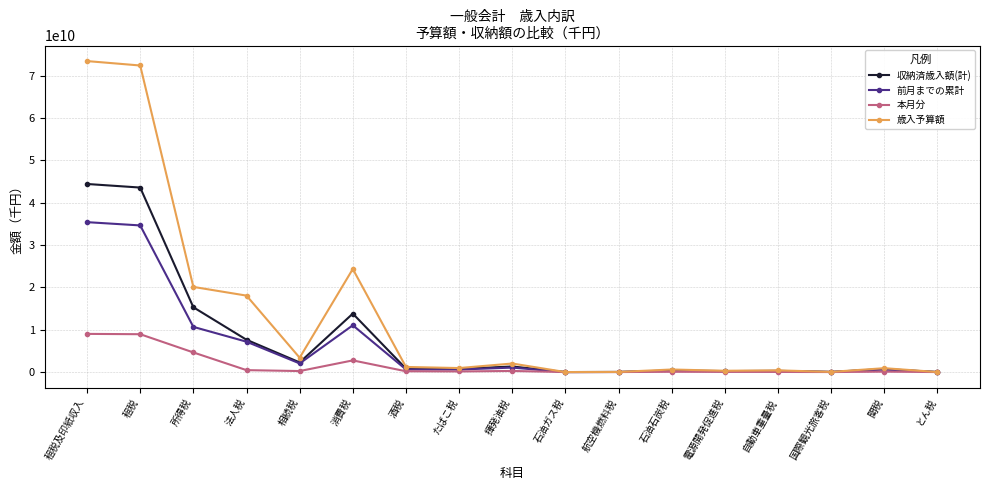

Is it true that 前月までの累計 equals 4396071196 at 消費税?

False